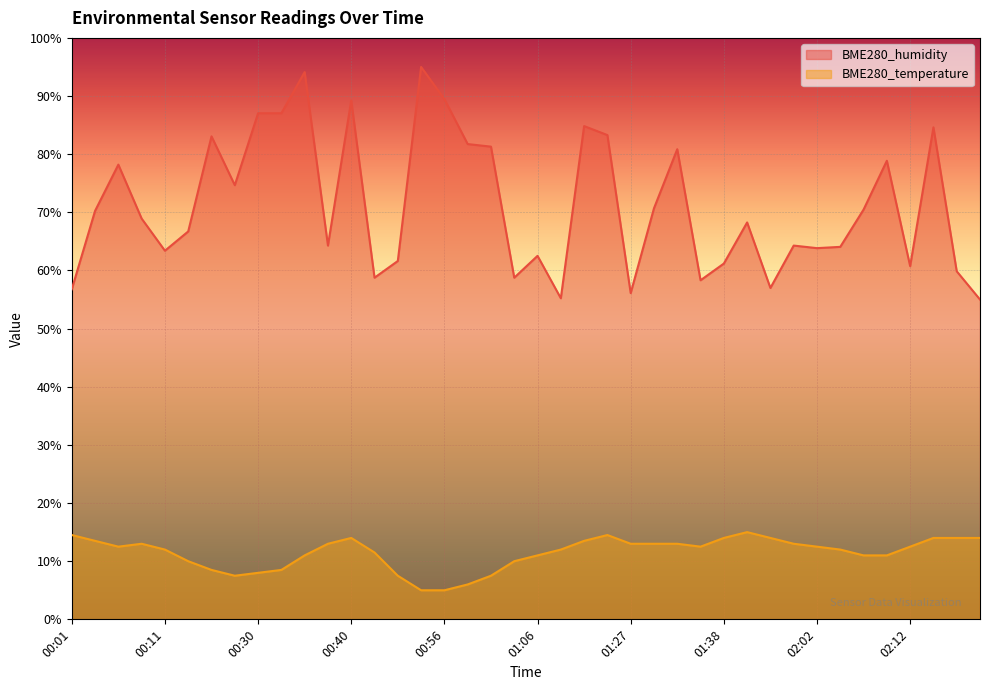

What position from the left is 00:37?

12